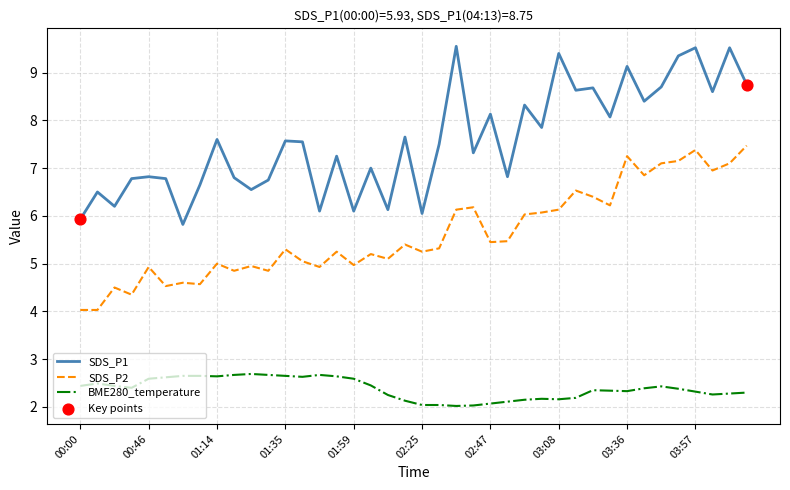

Which series has the largest range (max minus min)?

SDS_P1